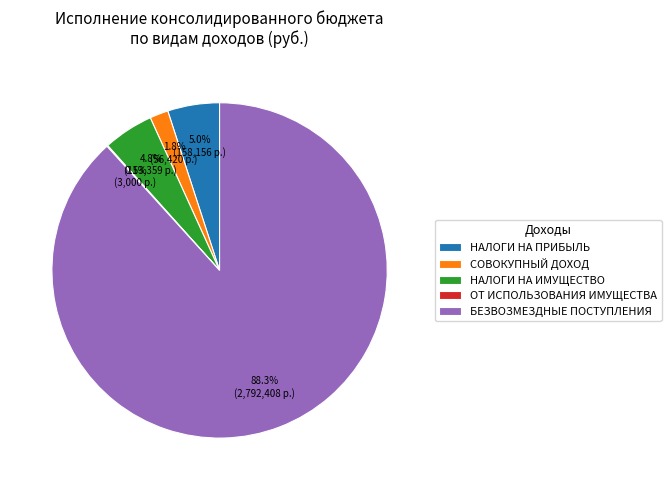

What is the largest slice in the pie chart?

БЕЗВОЗМЕЗДНЫЕ ПОСТУПЛЕНИЯ